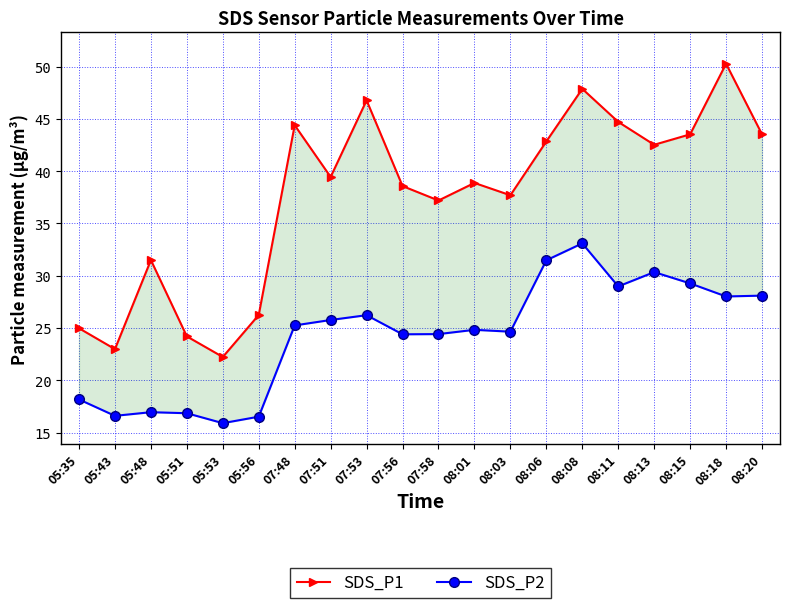

What is the value of the SDS_P2 point at the 4th from the left?

16.9